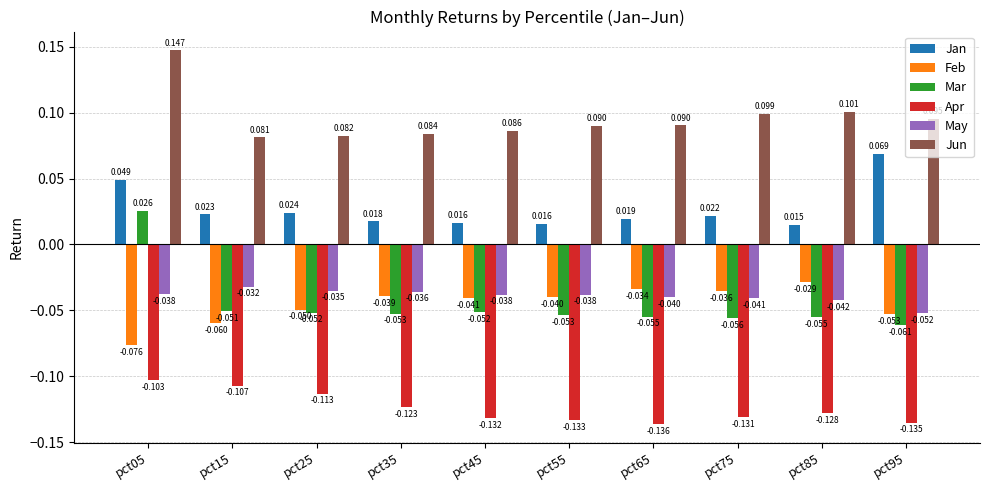

At pct95, list the series in order from largest to smallest.

Jun, Jan, May, Feb, Mar, Apr